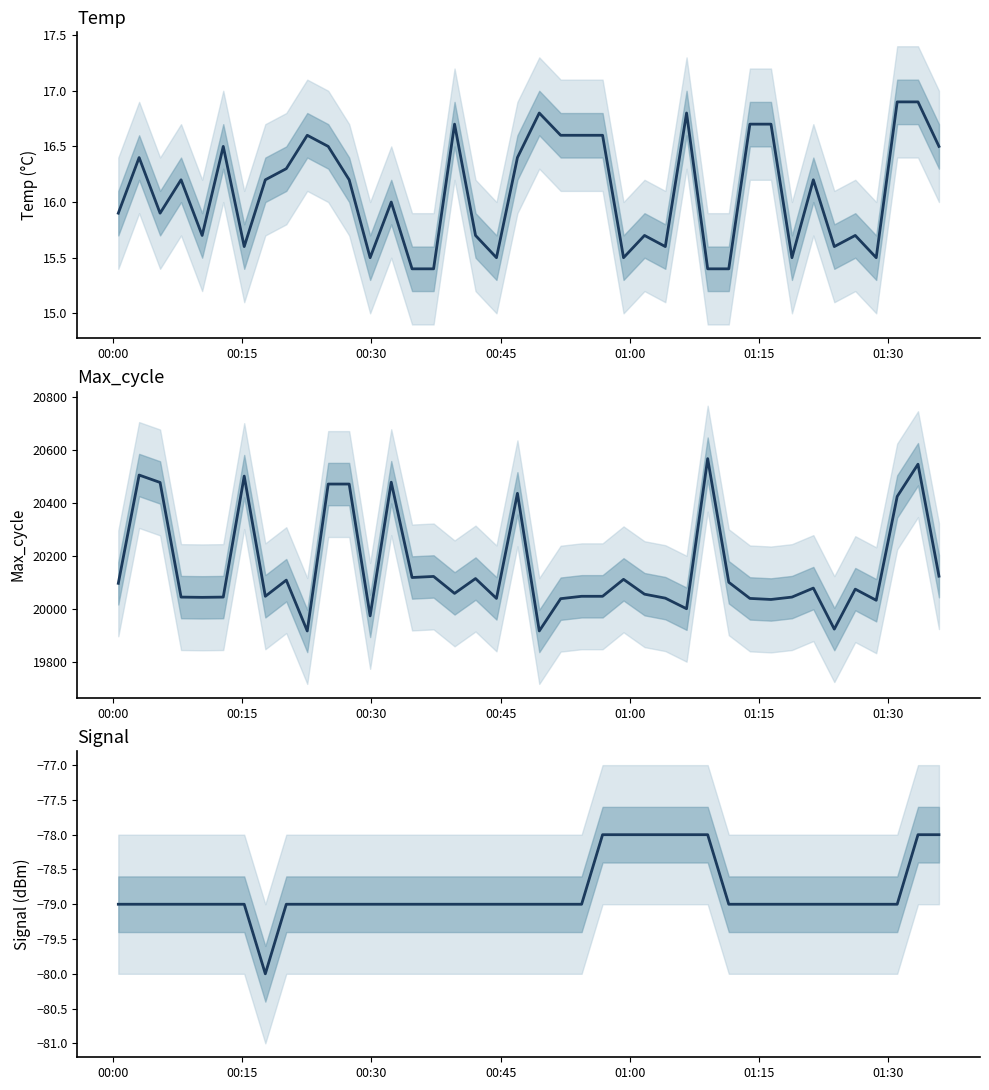

True or false: Temp and Max_cycle intersect in this chart.

False